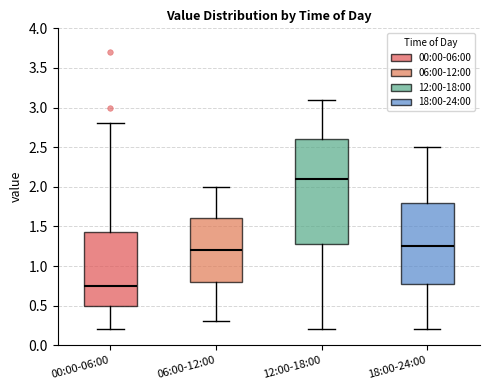

Reading left to right, transcribe this box plot: for each box, give where its median line is, the range the box spans, and where its two whiskers end, as read against the y-axis. The values are not printed on the chart, so give them approximately, as read against the axis.

00:00-06:00: median 0.75, box 0.50 to 1.45, whiskers 0.20 to 2.80
06:00-12:00: median 1.20, box 0.80 to 1.60, whiskers 0.30 to 2.00
12:00-18:00: median 2.10, box 1.30 to 2.60, whiskers 0.20 to 3.10
18:00-24:00: median 1.25, box 0.80 to 1.80, whiskers 0.20 to 2.50